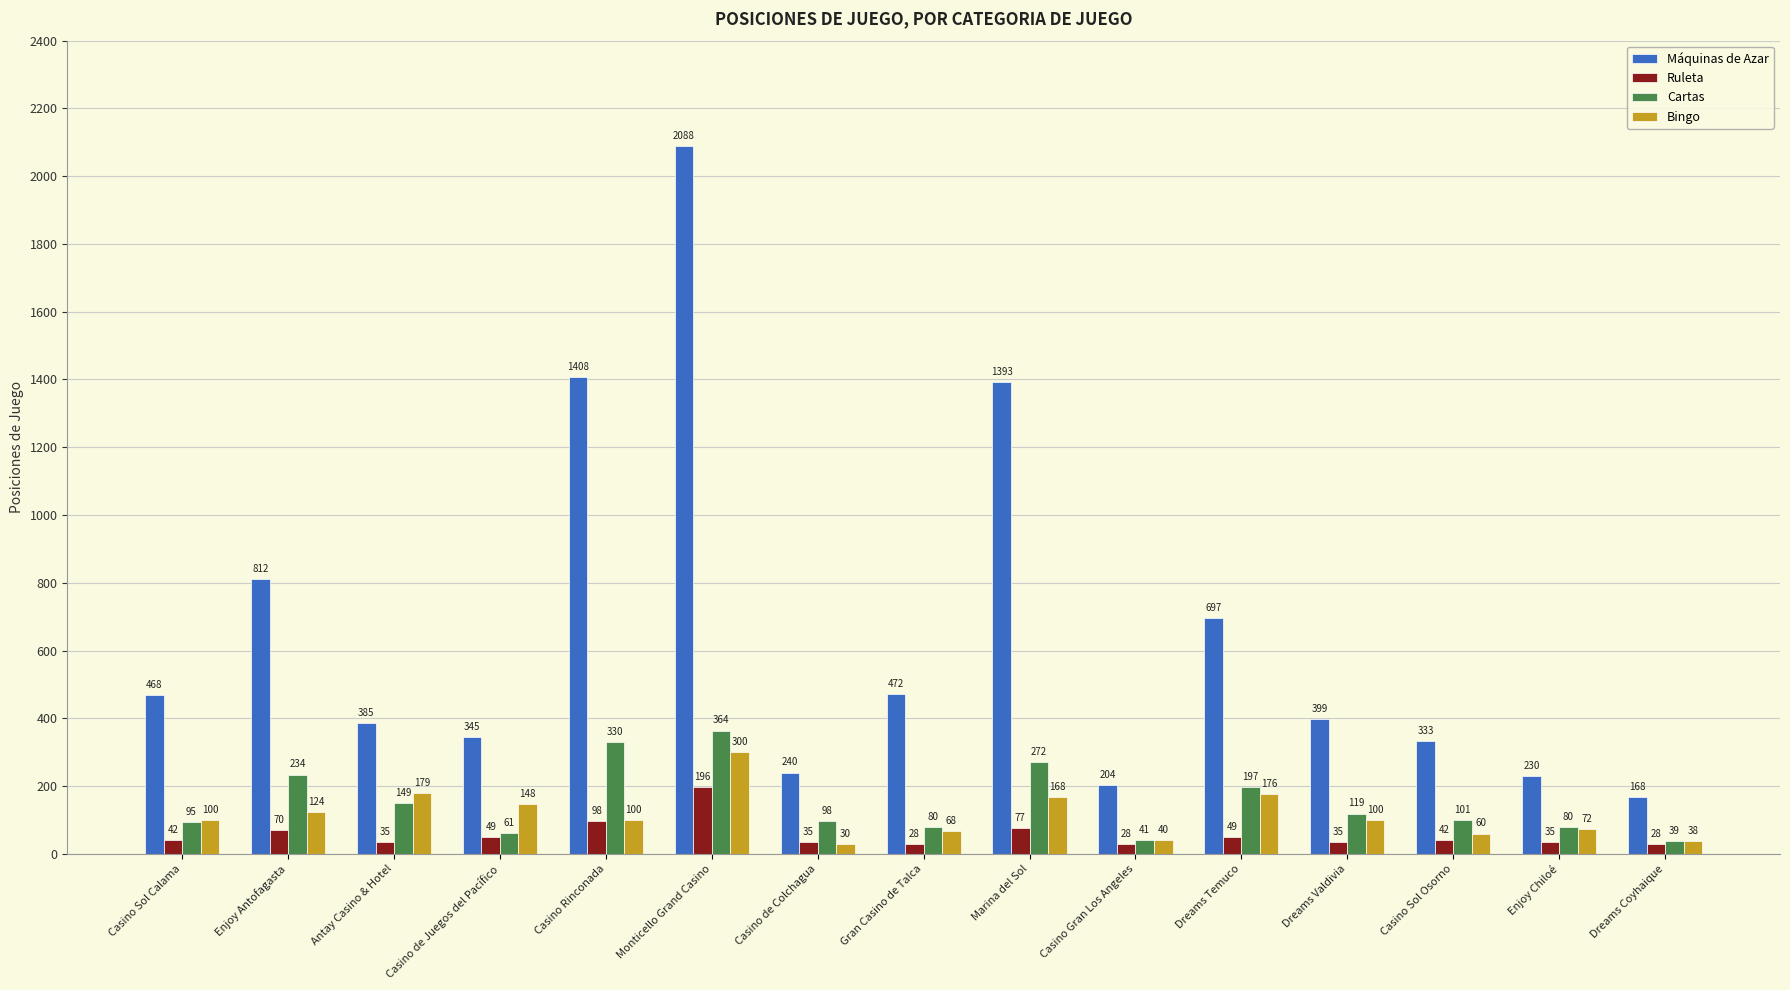

Reading right to left, transcribe all the data shown in this chart.

Máquinas de Azar: Dreams Coyhaique=168	Enjoy Chiloé=230	Casino Sol Osorno=333	Dreams Valdivia=399	Dreams Temuco=697	Casino Gran Los Angeles=204	Marina del Sol=1393	Gran Casino de Talca=472	Casino de Colchagua=240	Monticello Grand Casino=2088	Casino Rinconada=1408	Casino de Juegos del Pacífico=345	Antay Casino & Hotel=385	Enjoy Antofagasta=812	Casino Sol Calama=468
Ruleta: Dreams Coyhaique=28	Enjoy Chiloé=35	Casino Sol Osorno=42	Dreams Valdivia=35	Dreams Temuco=49	Casino Gran Los Angeles=28	Marina del Sol=77	Gran Casino de Talca=28	Casino de Colchagua=35	Monticello Grand Casino=196	Casino Rinconada=98	Casino de Juegos del Pacífico=49	Antay Casino & Hotel=35	Enjoy Antofagasta=70	Casino Sol Calama=42
Cartas: Dreams Coyhaique=39	Enjoy Chiloé=80	Casino Sol Osorno=101	Dreams Valdivia=119	Dreams Temuco=197	Casino Gran Los Angeles=41	Marina del Sol=272	Gran Casino de Talca=80	Casino de Colchagua=98	Monticello Grand Casino=364	Casino Rinconada=330	Casino de Juegos del Pacífico=61	Antay Casino & Hotel=149	Enjoy Antofagasta=234	Casino Sol Calama=95
Bingo: Dreams Coyhaique=38	Enjoy Chiloé=72	Casino Sol Osorno=60	Dreams Valdivia=100	Dreams Temuco=176	Casino Gran Los Angeles=40	Marina del Sol=168	Gran Casino de Talca=68	Casino de Colchagua=30	Monticello Grand Casino=300	Casino Rinconada=100	Casino de Juegos del Pacífico=148	Antay Casino & Hotel=179	Enjoy Antofagasta=124	Casino Sol Calama=100